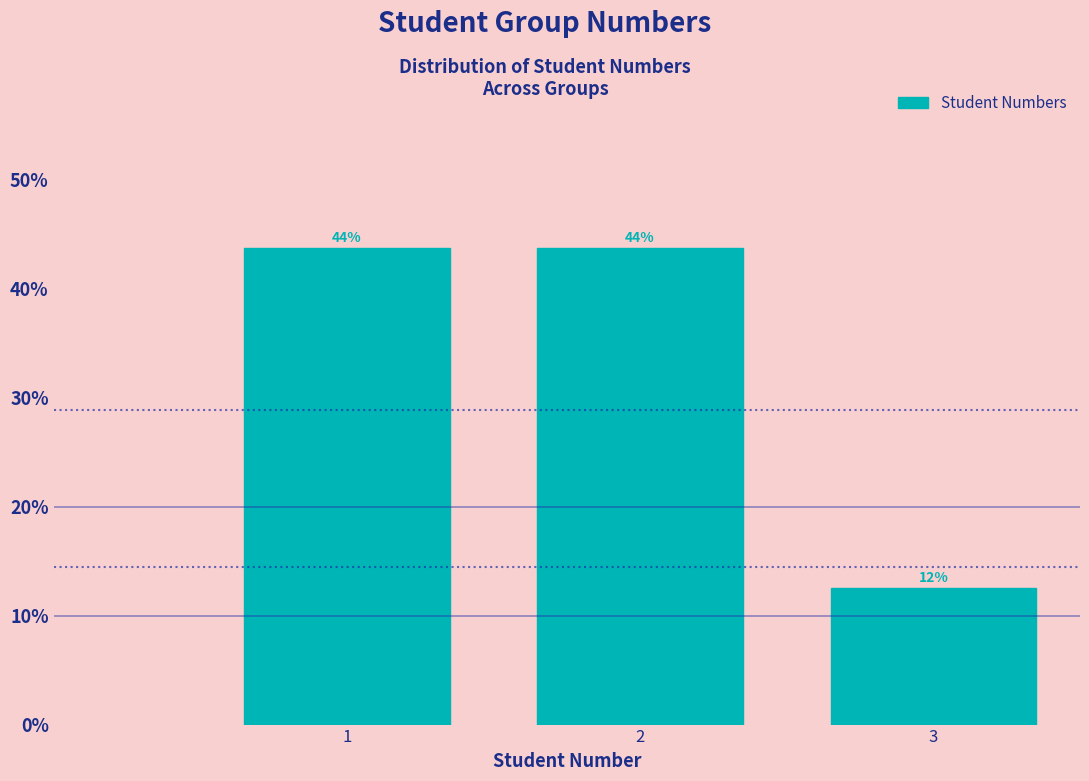

How many bars are there in total?

3